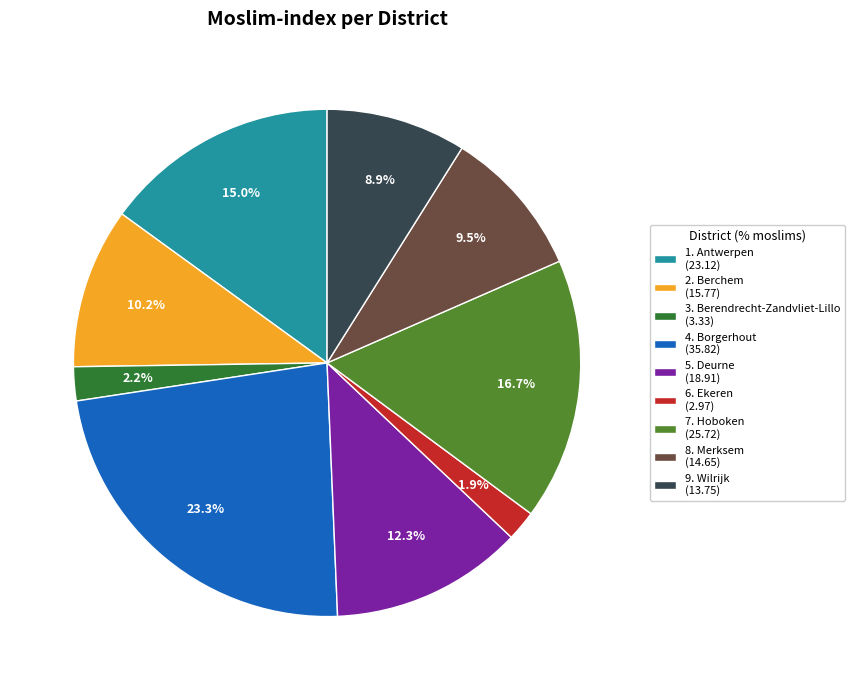

Approximately how many times larger is the value at 5. Deurne (18.91) compared to 8. Merksem (14.65)?

1.3